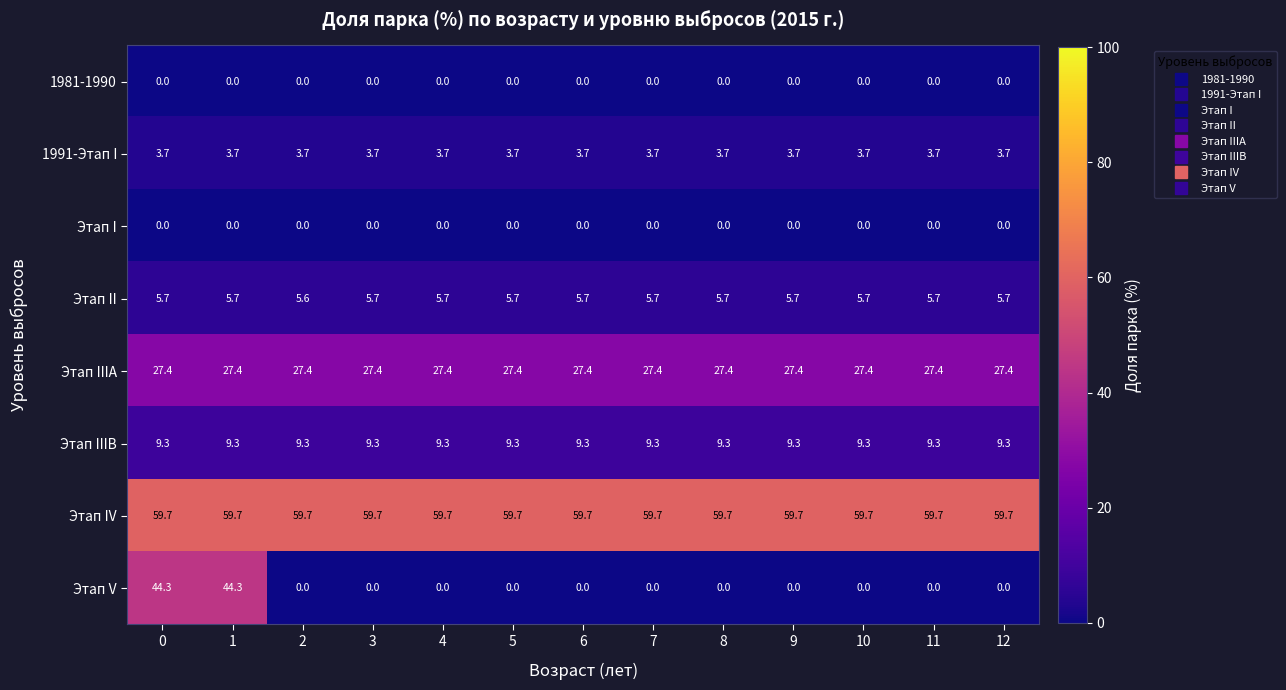

Which series has the largest total across all categories?

Этап IV